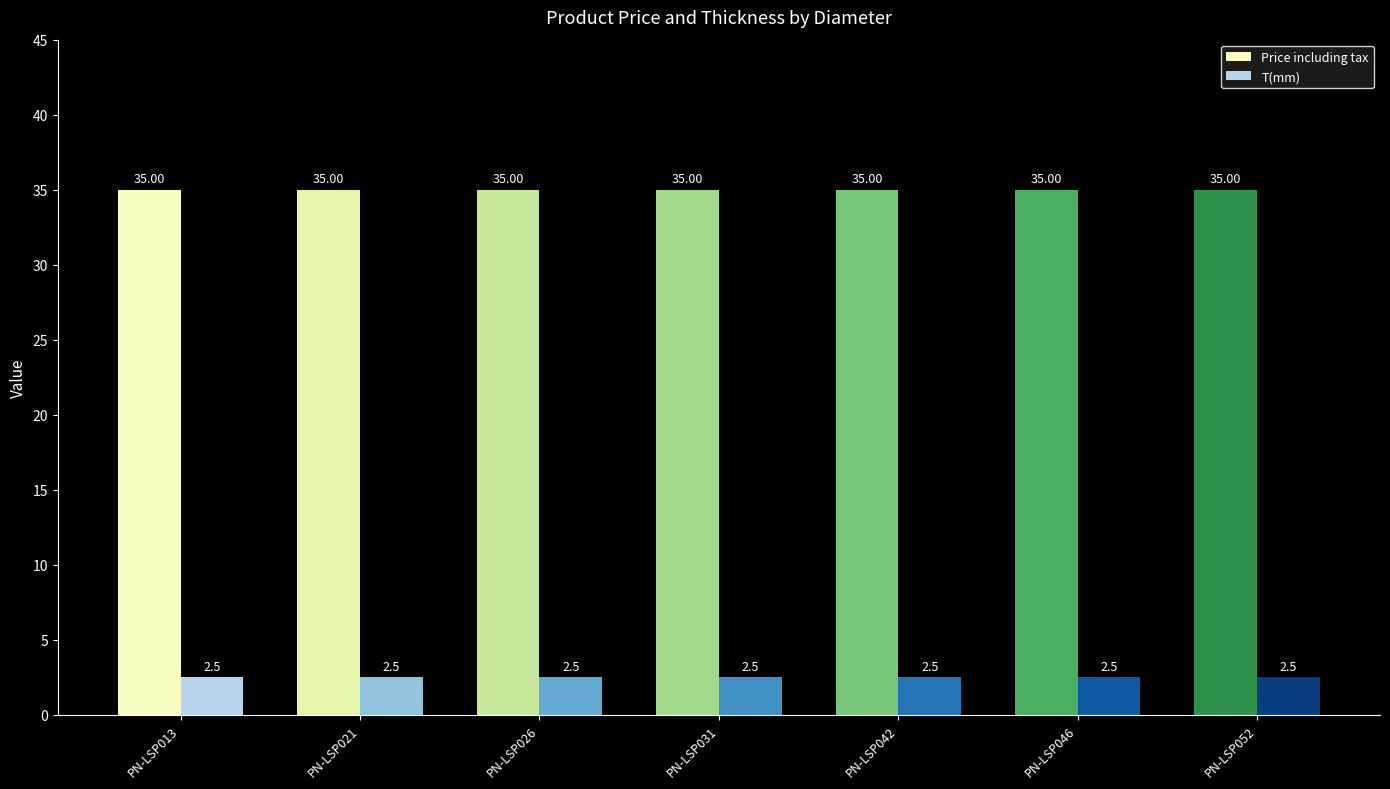

How many groups of bars are there?

7